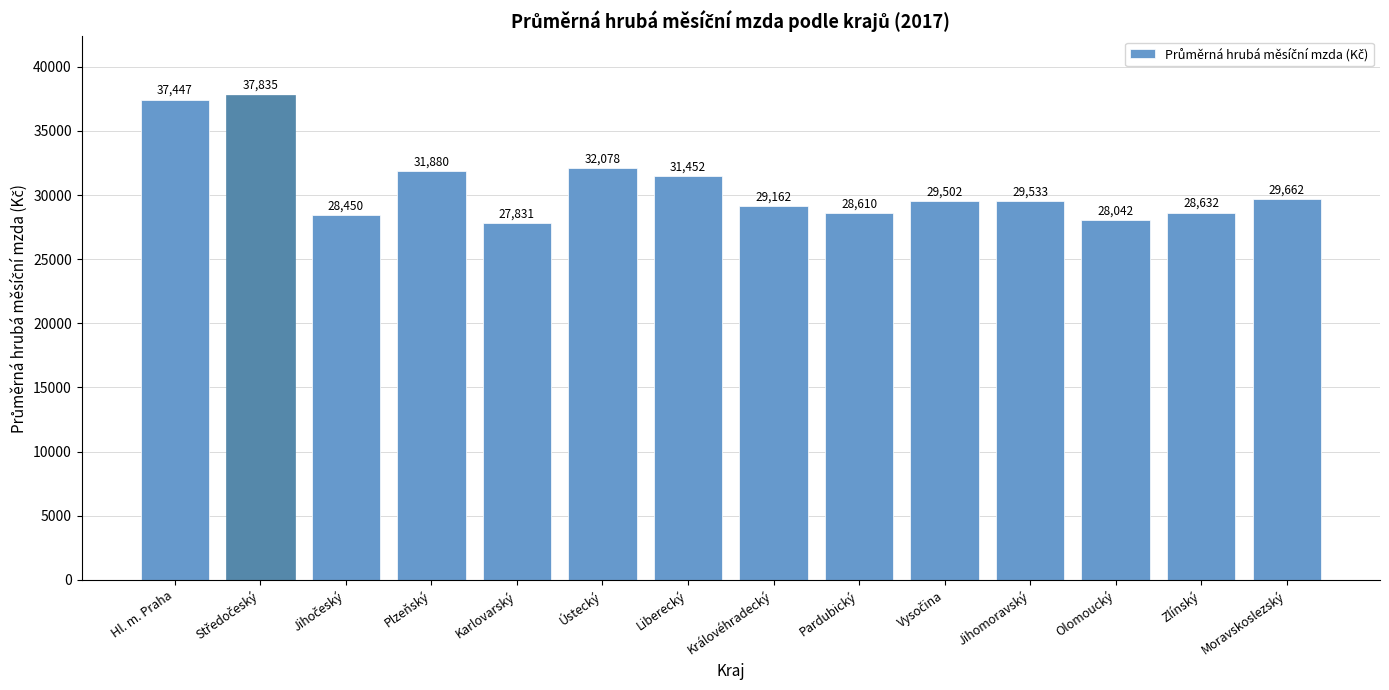

How many series are shown in this chart?

1